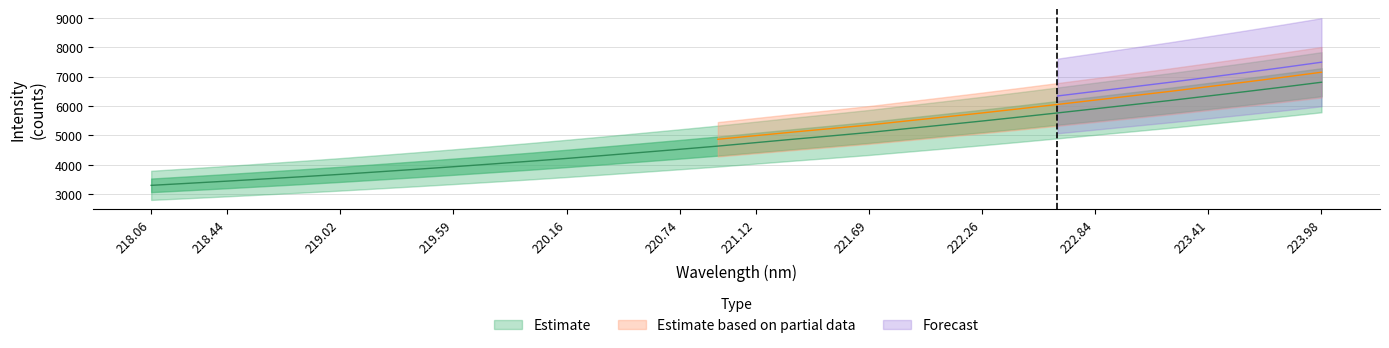

How many data points are above 4753?

16